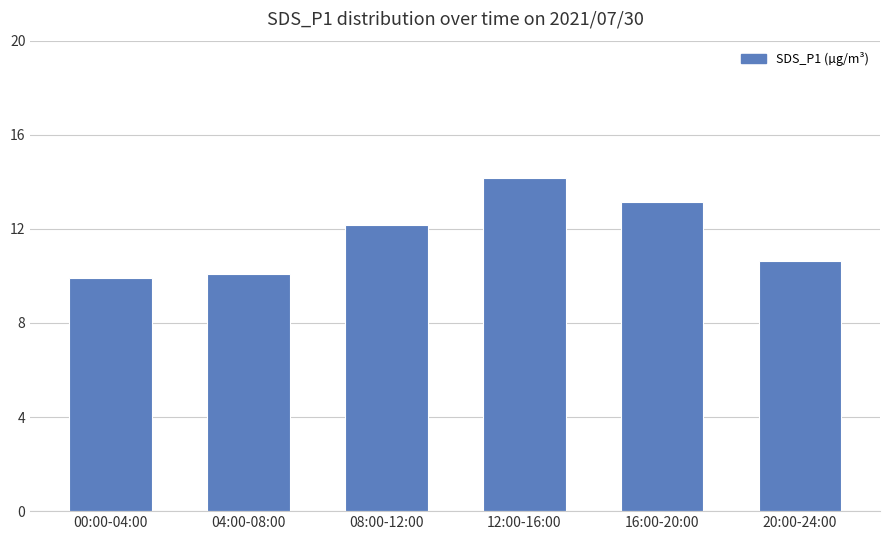

What is the ratio of the value at 00:00-04:00 to the value at 12:00-16:00?

0.7